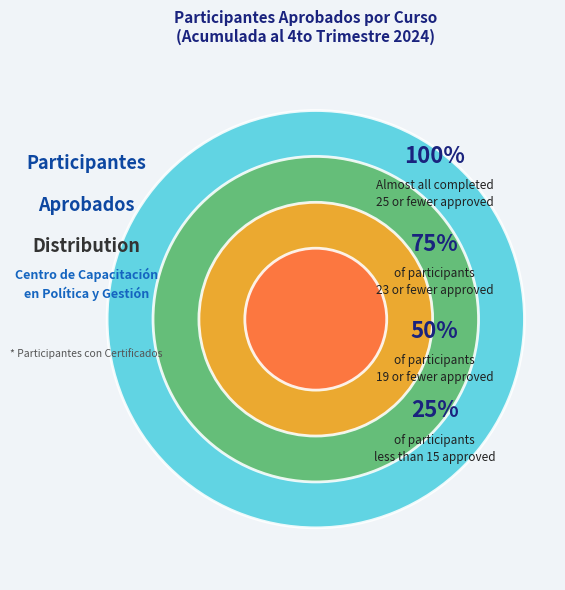

Is there a majority slice in this chart?

No